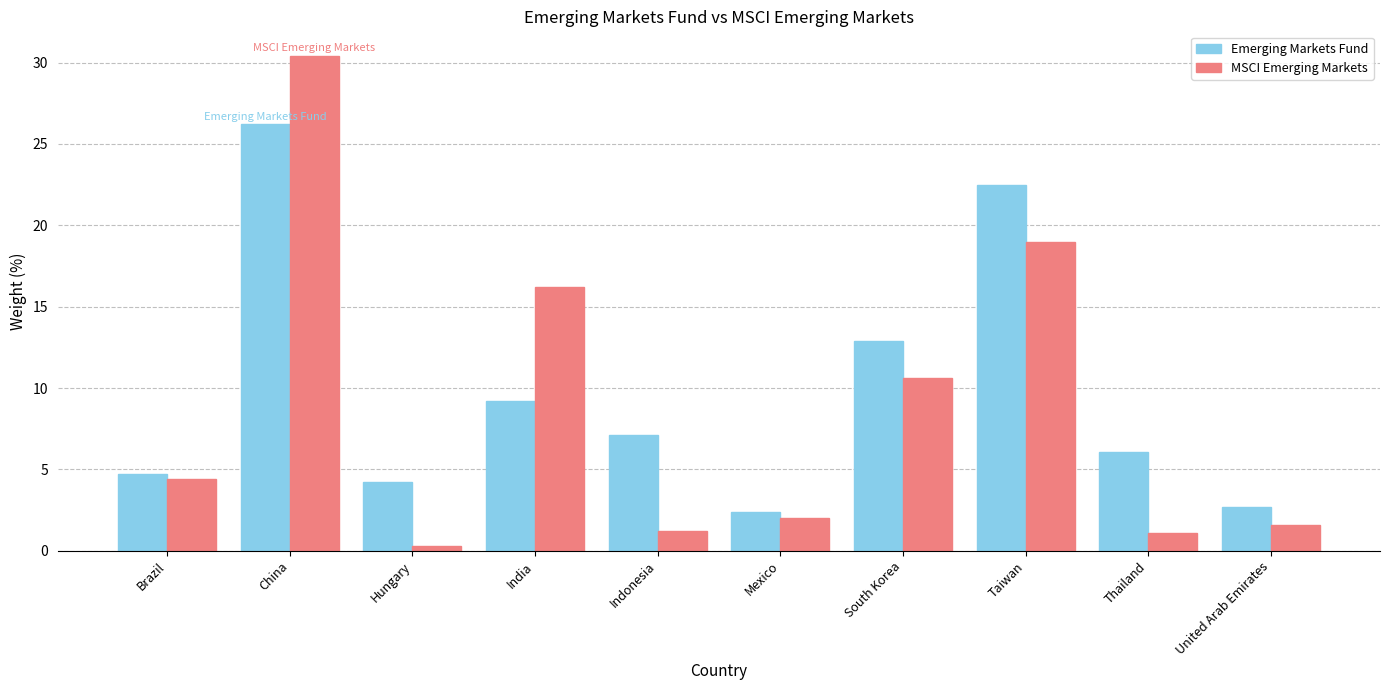

Which series changed the most between India and Mexico?

MSCI Emerging Markets